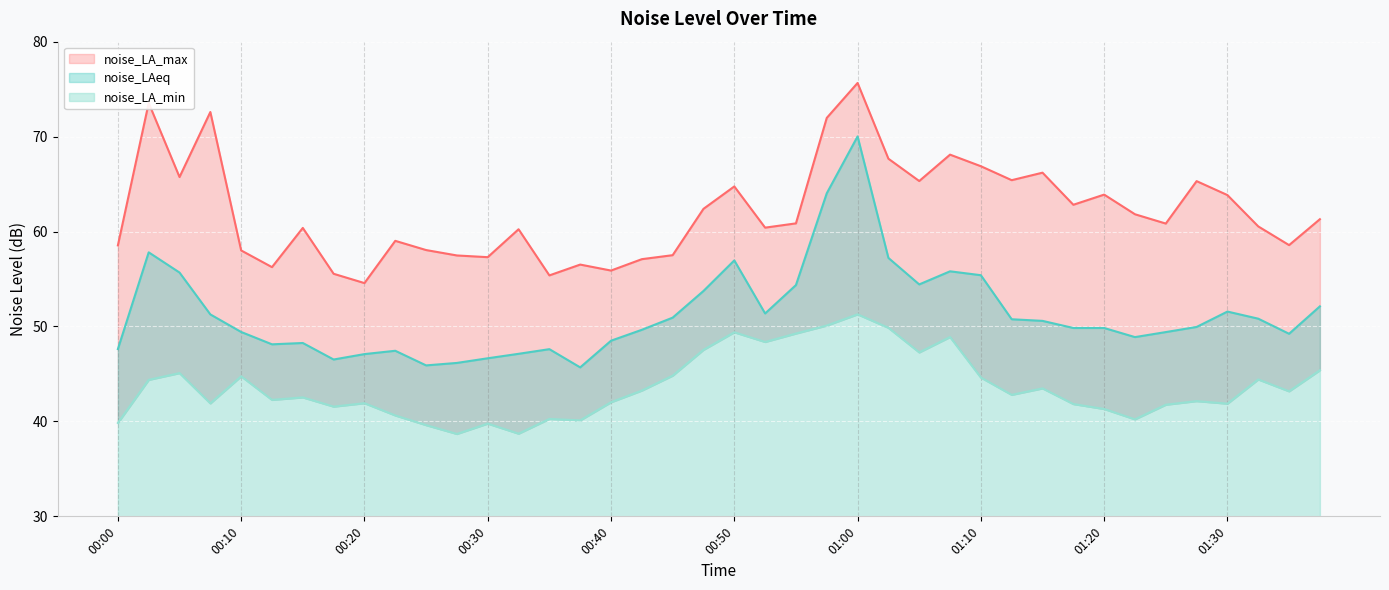

What is the difference between the maximum and minimum values in the noise_LA_max series?

21.1